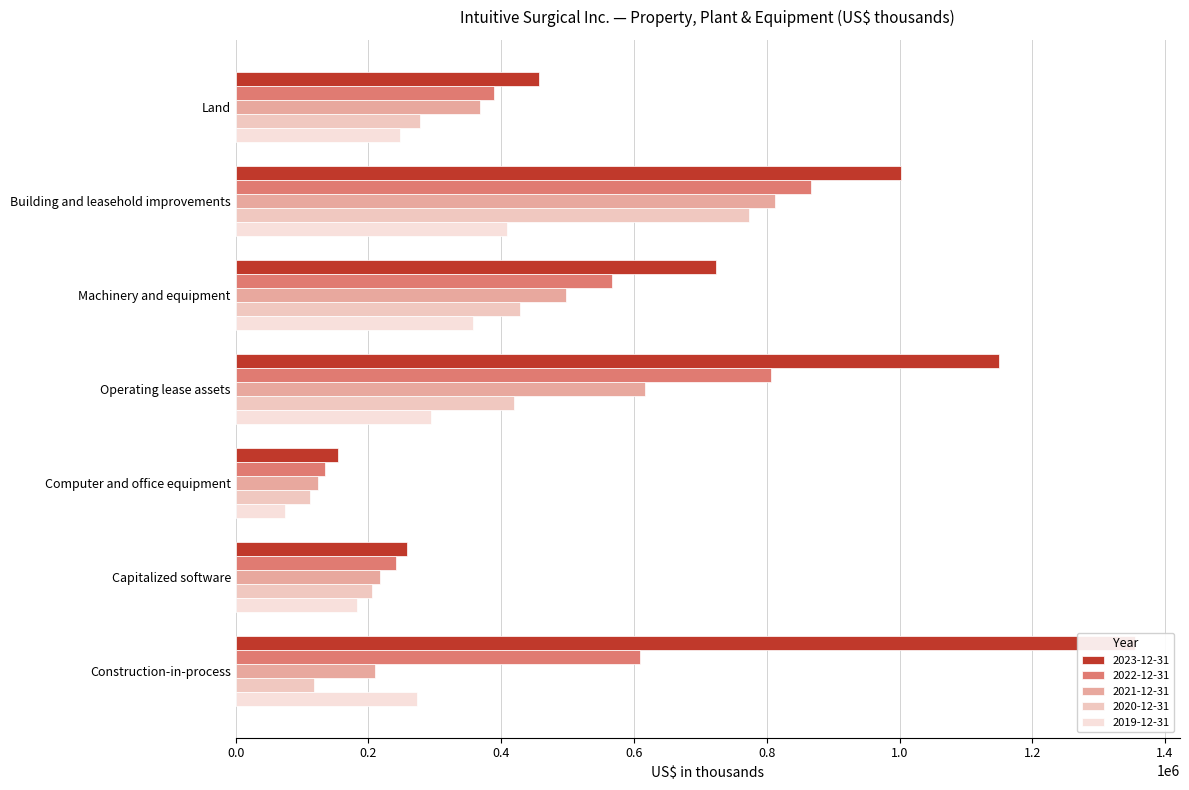

How many bars are there in total?

35